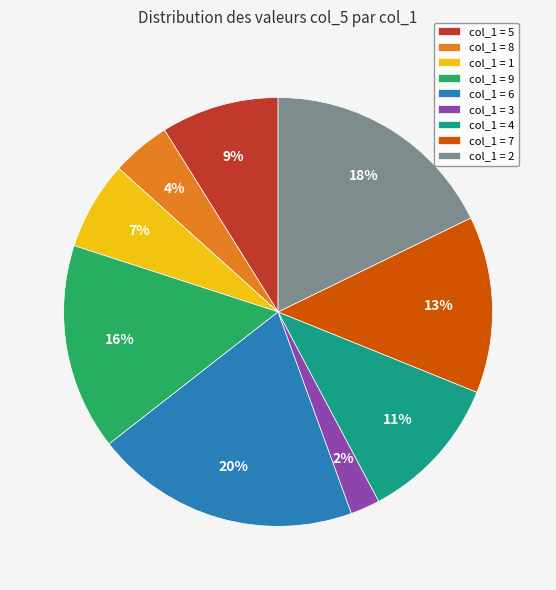

Which category has the biggest portion of the pie?

col_1 = 6